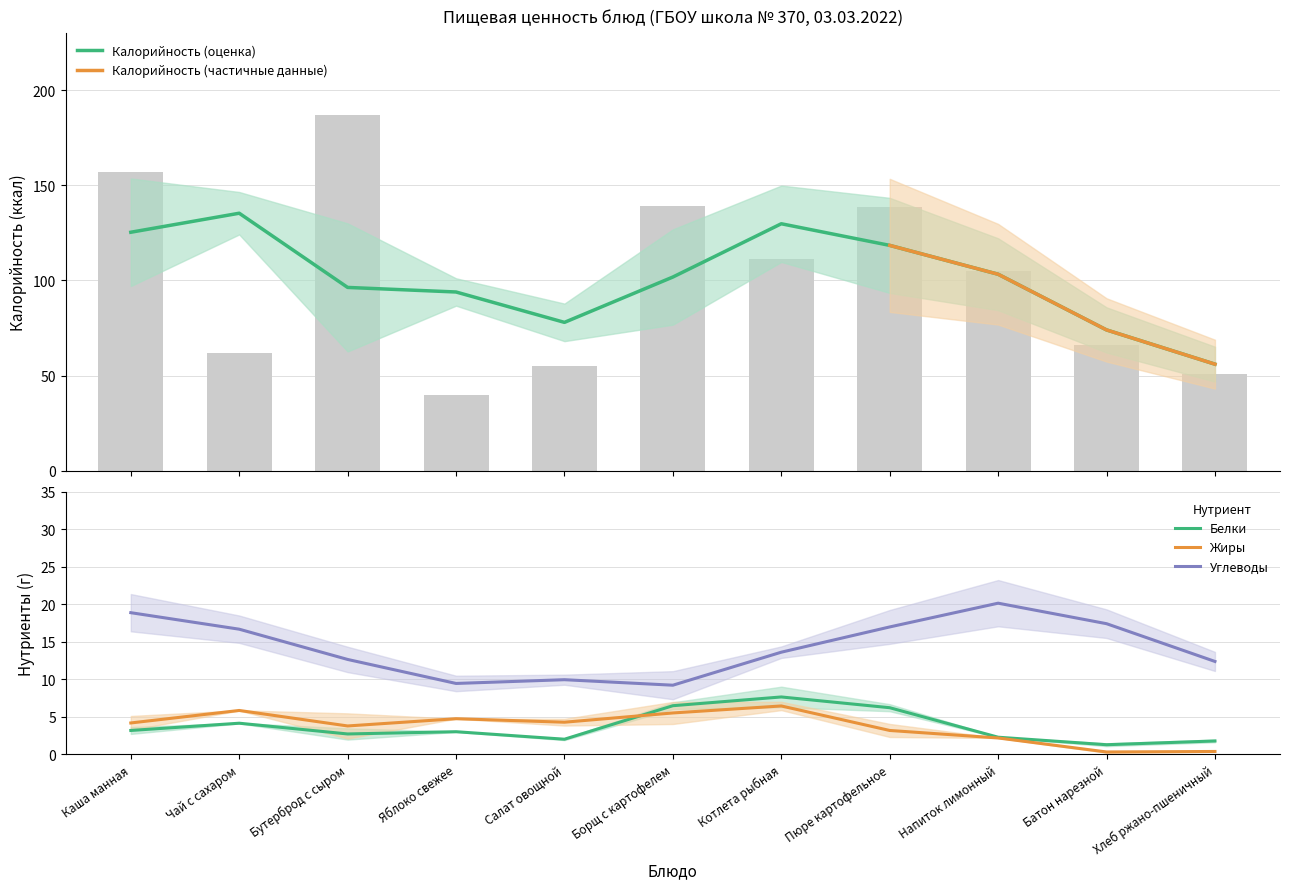

True or false: Жиры and Углеводы intersect in this chart.

False